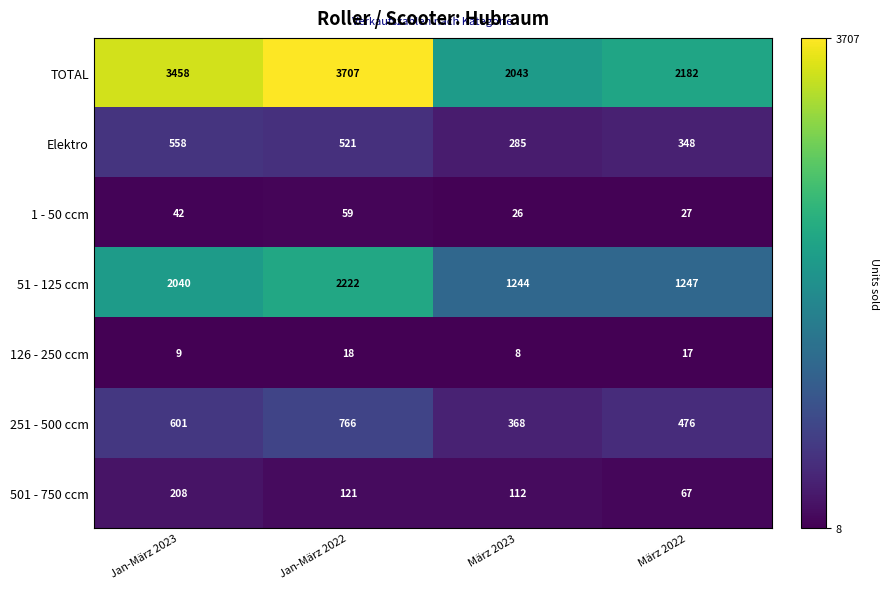

Is it true that 1 - 50 ccm equals 31 at Jan-März 2022?

False